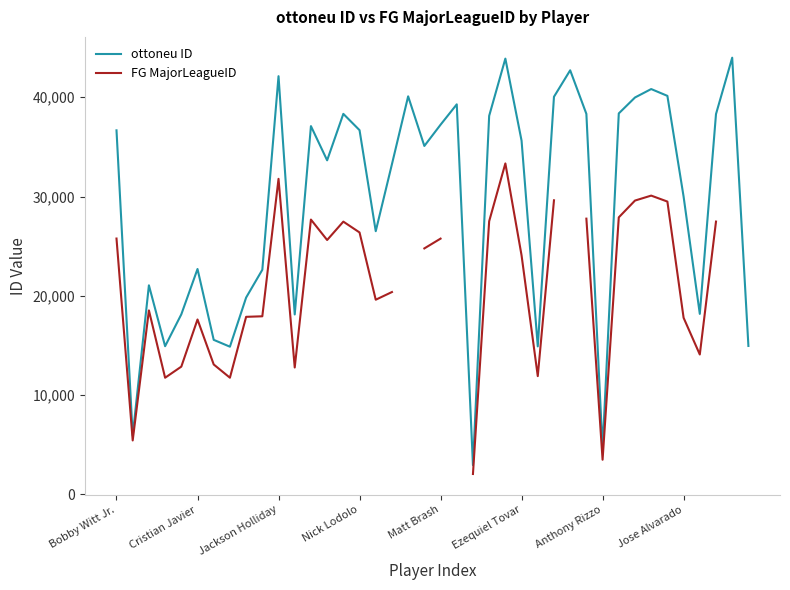

What is the greatest value displayed?

43988.0